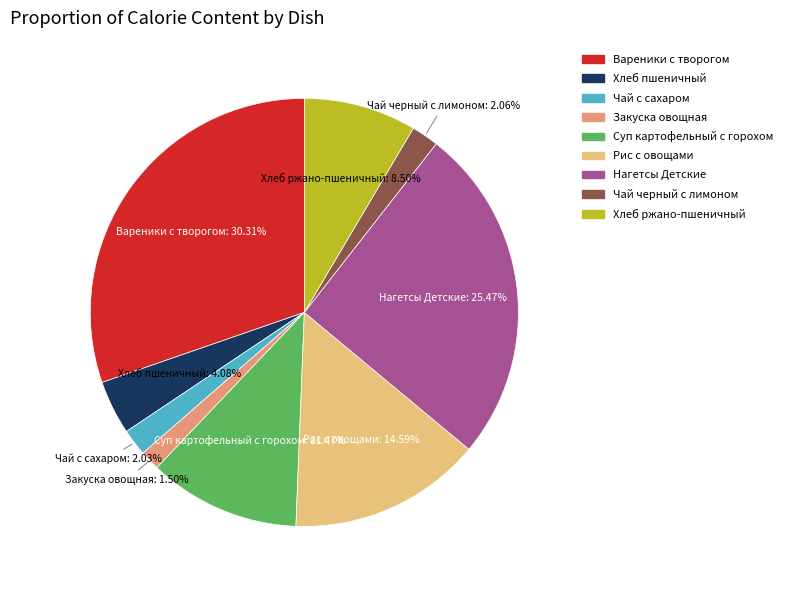

How much of the chart is everything except Хлеб ржано-пшеничный?

91.5%